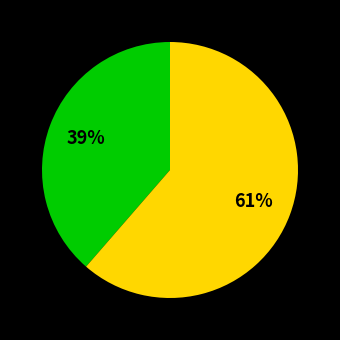

To the nearest percent, what is the average slice percentage?

50%